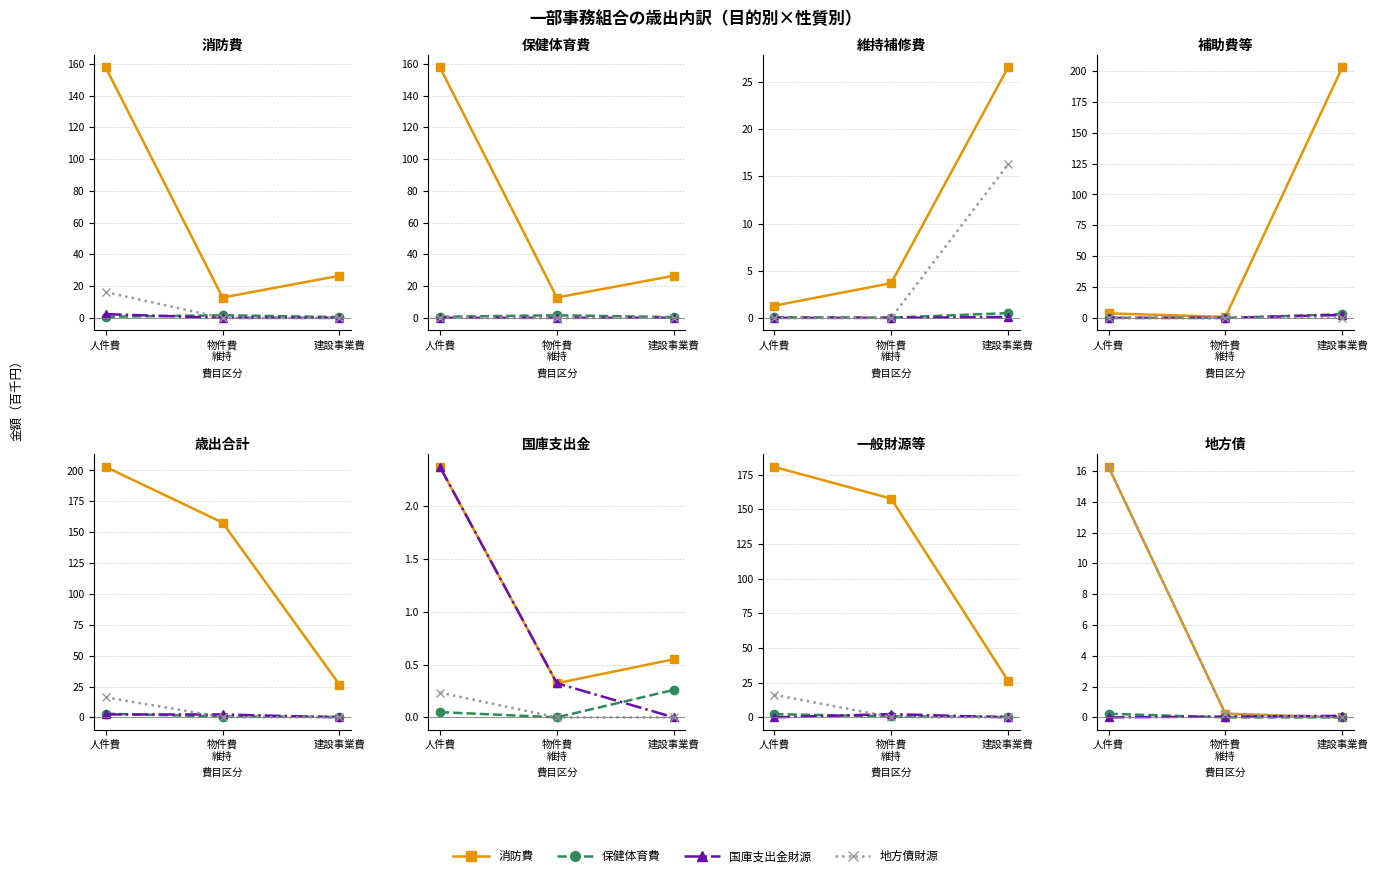

What are all the series names shown in the legend?

消防費, 保健体育費, 国庫支出金財源, 地方債財源